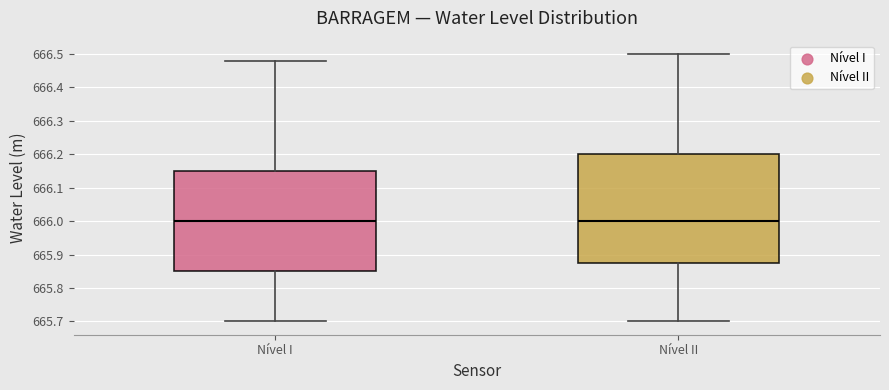

Where does the median line of the box for Nível II sit on the y-axis? The values are not printed on the chart, so give them approximately, as read against the axis.

666.00